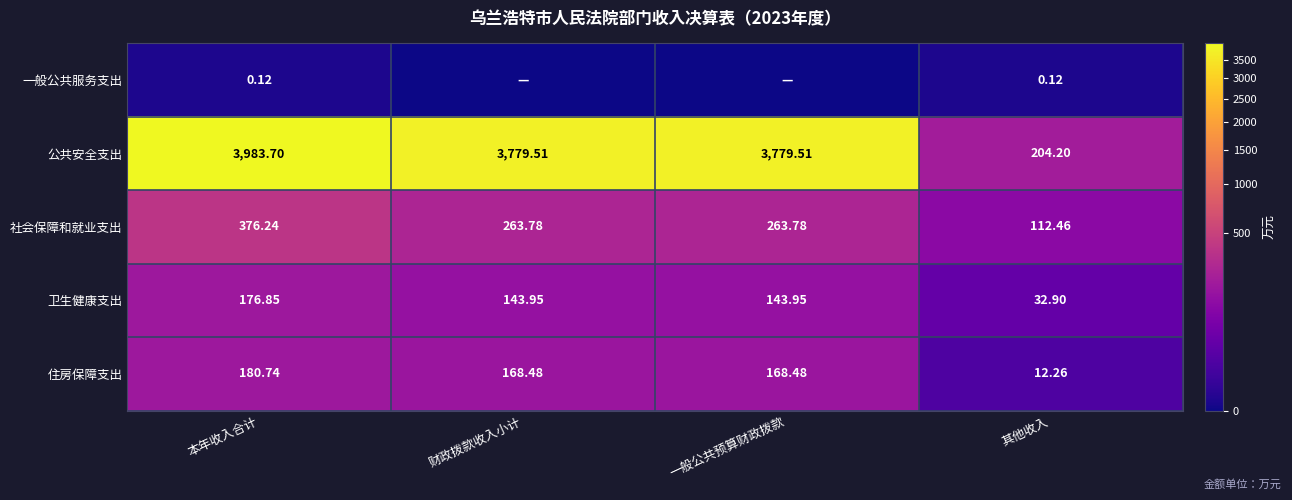

What is the greatest value displayed?

3983.7